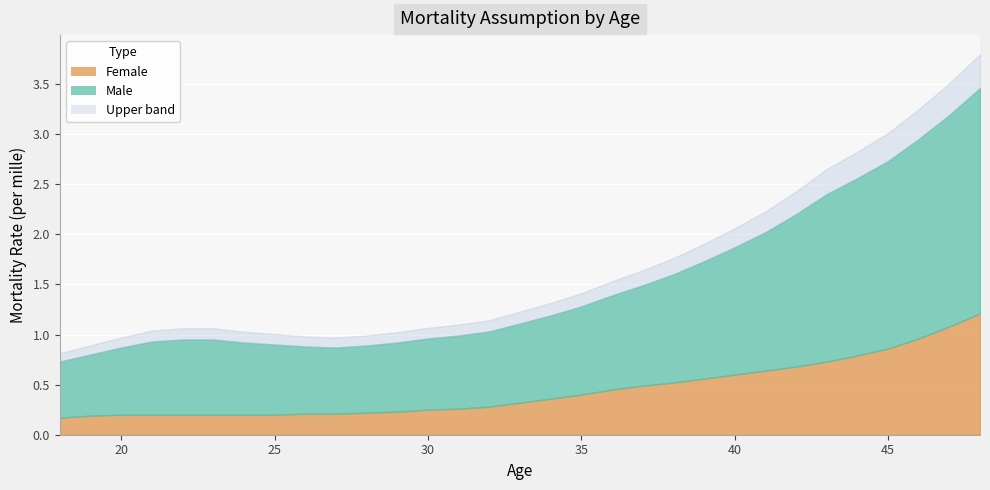

What is the value of the Female point at the 11th from the left?

0.2